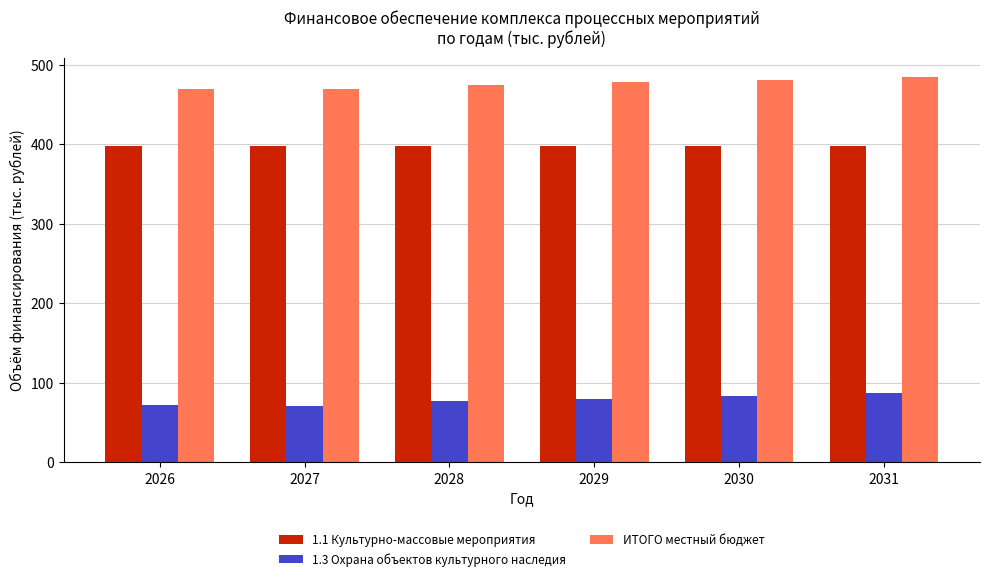

The value of 1.3 Охрана объектов культурного наследия at 2027 is 71.1. True or false?

True